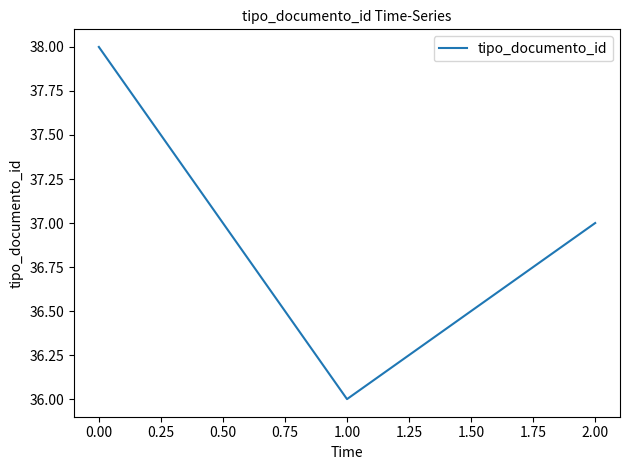

What is the maximum value shown in the chart?

38